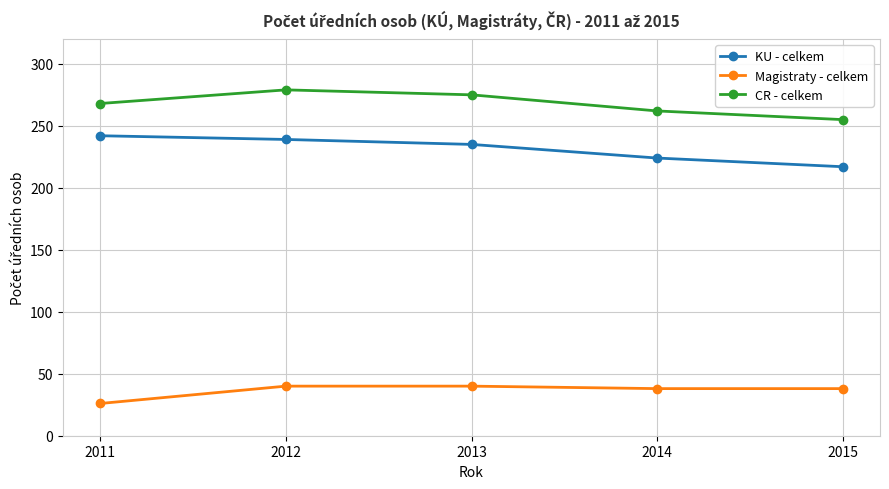

Reading left to right, list all the values displayed in this chart.

KU - celkem: 2011=242	2012=239	2013=235	2014=224	2015=217
Magistraty - celkem: 2011=26	2012=40	2013=40	2014=38	2015=38
CR - celkem: 2011=268	2012=279	2013=275	2014=262	2015=255